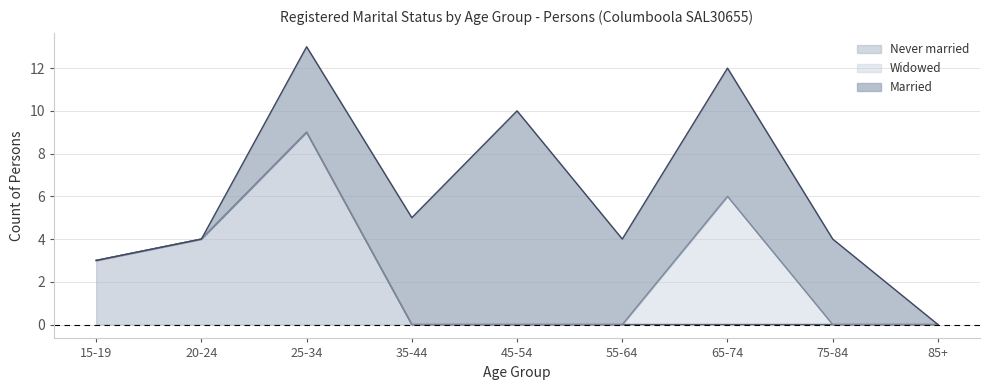

How many categories are shown in the chart?

9